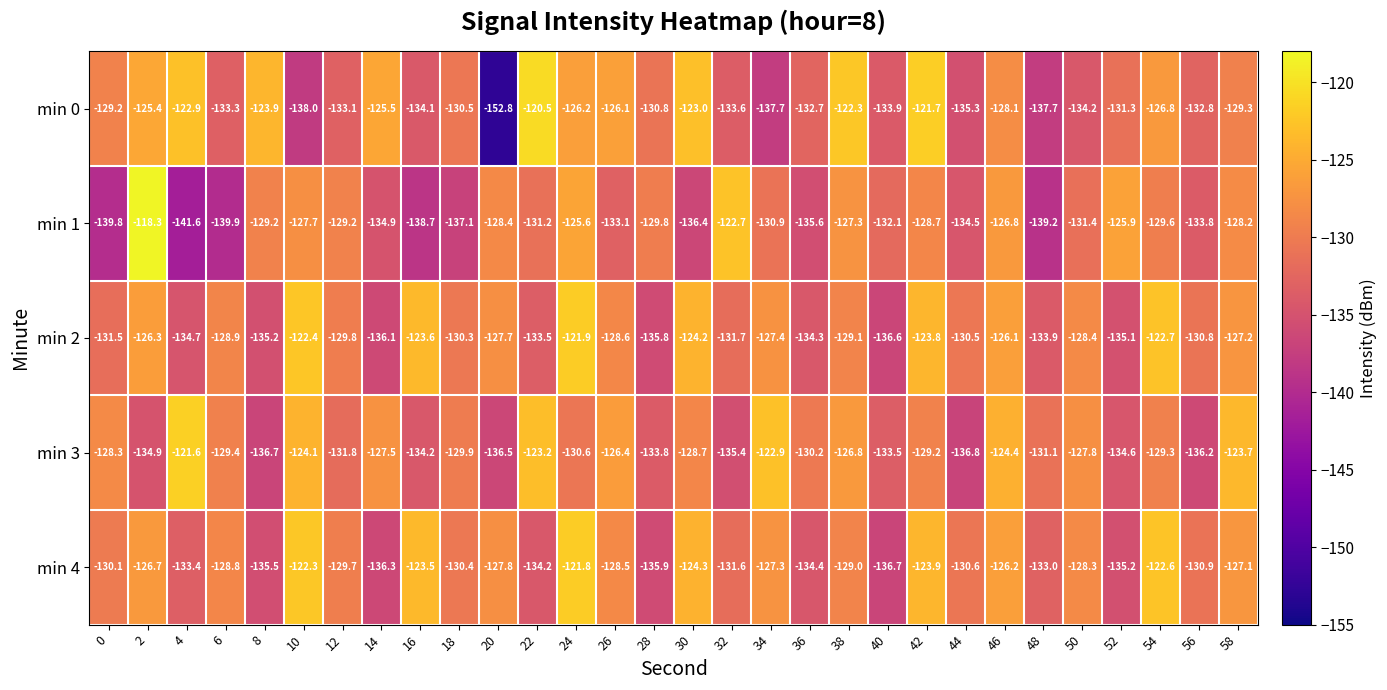

What is the average value of the min 1 series?

-131.6